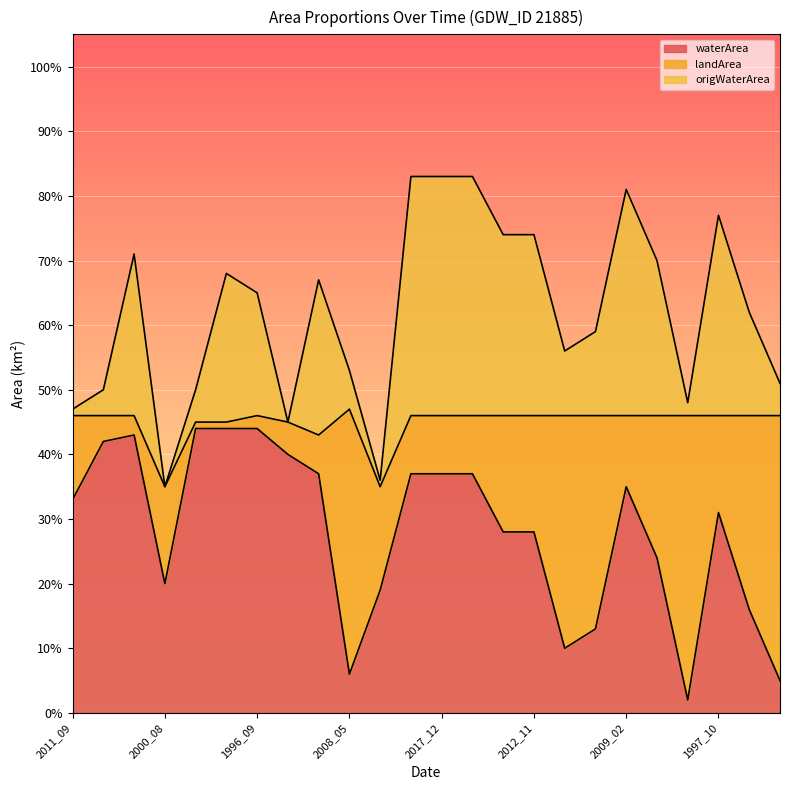

What is the value of the origWaterArea point at the 17th from the left?

0.6